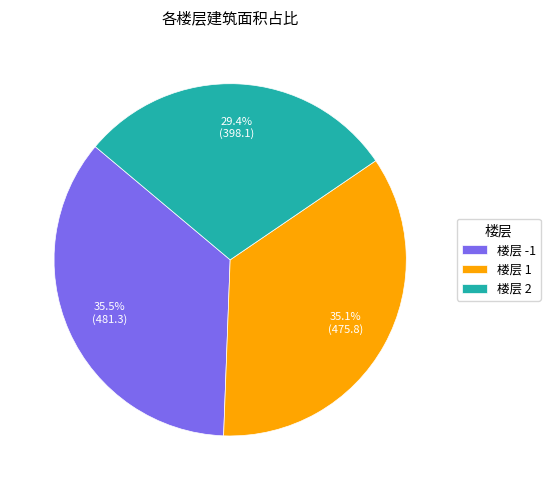

Does any single category account for the majority?

No